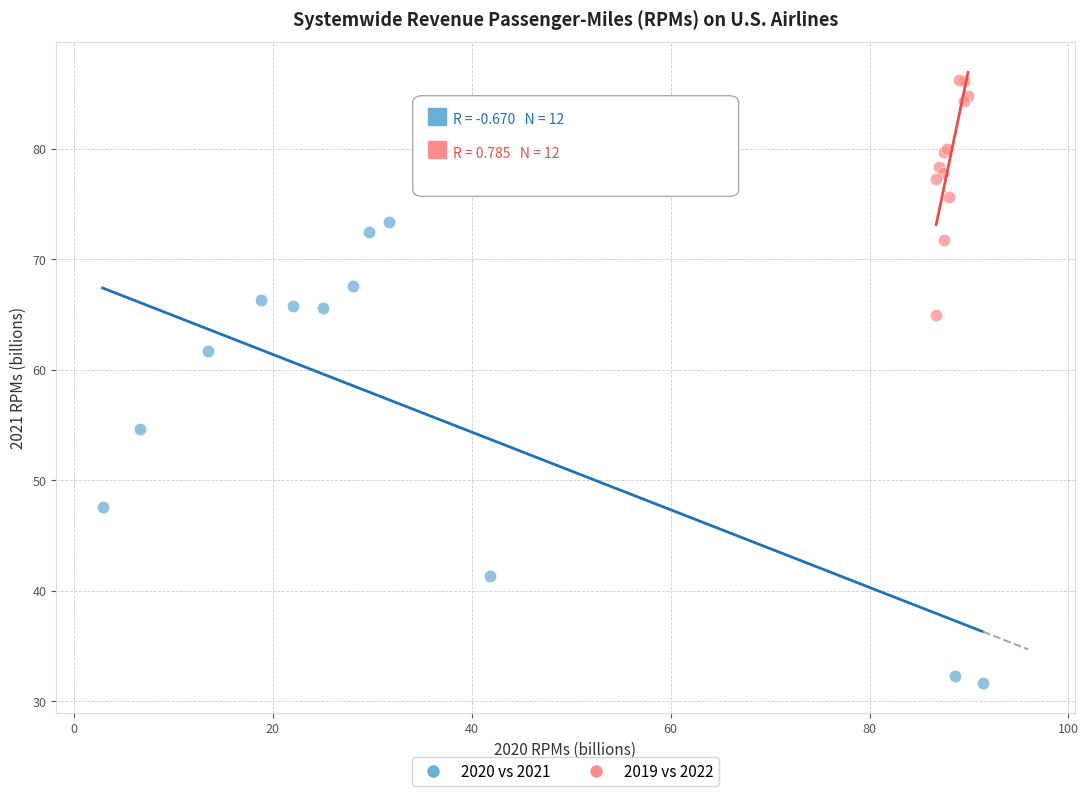

Which series reaches the maximum Y coordinate?

2019 vs 2022